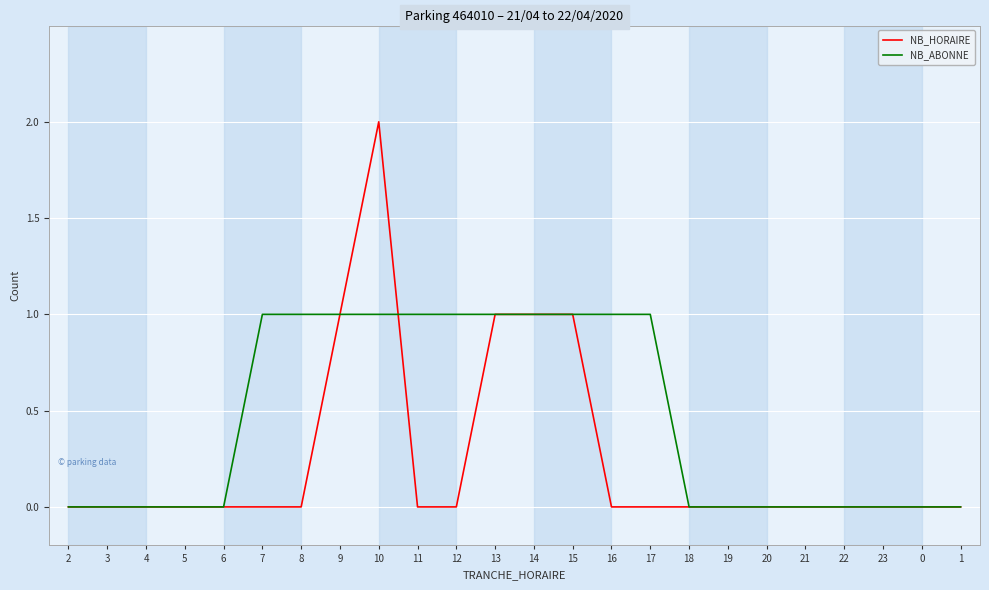

Does the chart have visible grid lines?

Yes